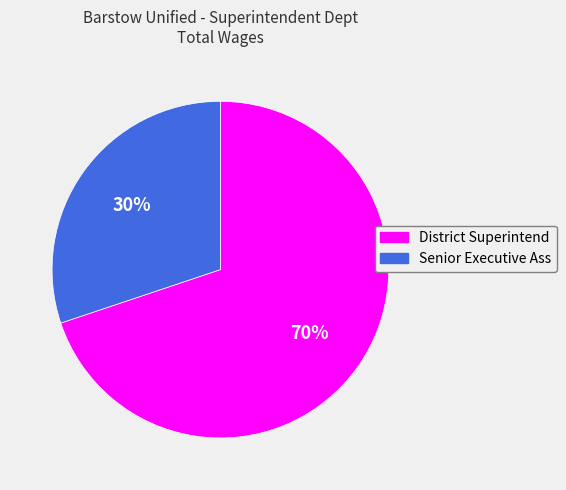

Approximately how many times larger is the value at Senior Executive Ass compared to District Superintend?

0.4